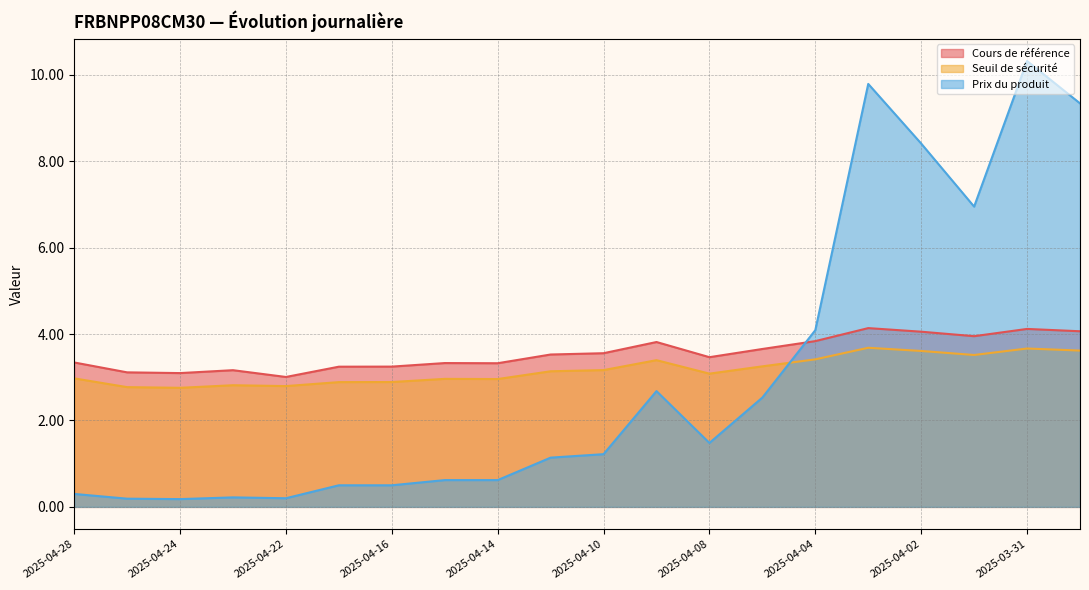

Count the number of data series in this chart.

3